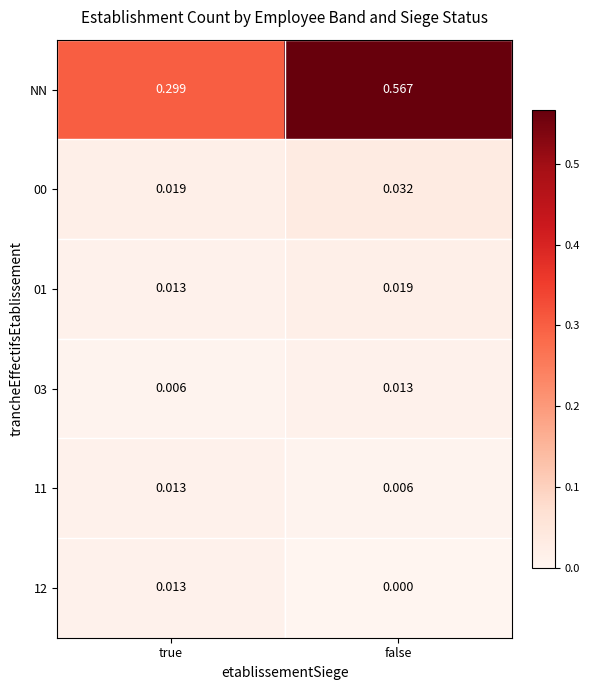

Where is 01 nearest to the value 0?

true